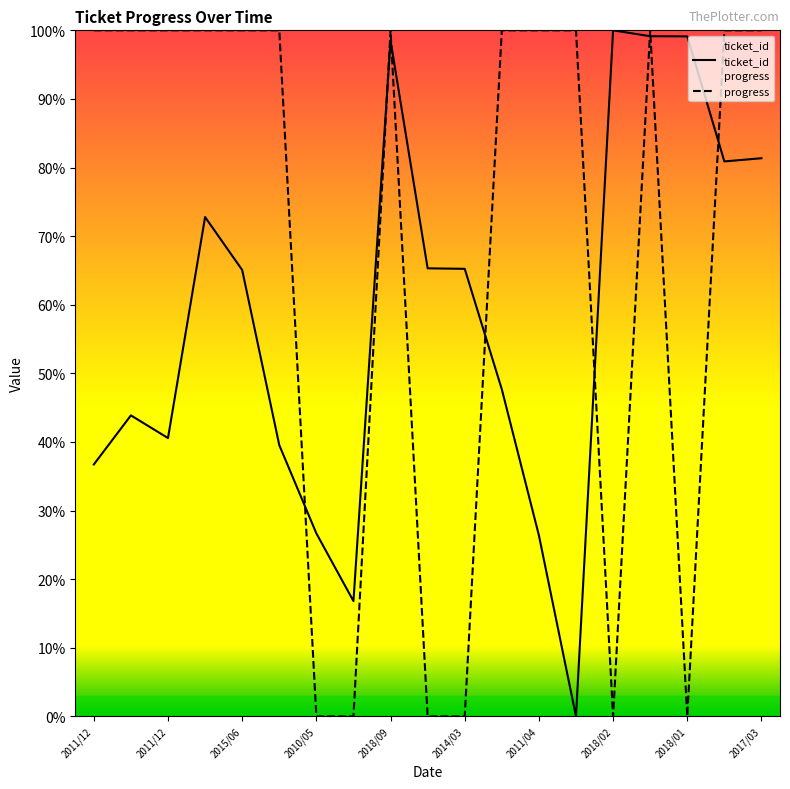

Reading left to right, list all the values displayed in this chart.

ticket_id: 36.7	43.9	40.6	72.8	65.1	39.5	26.7	16.8	98.5	65.3	65.2	47.7	26.4	0.0	100.0	99.1	99.1	80.9	81.4
progress: 100.0	100.0	100.0	100.0	100.0	100.0	0.0	0.0	100.0	0.0	0.0	100.0	100.0	100.0	0.0	100.0	0.0	100.0	100.0